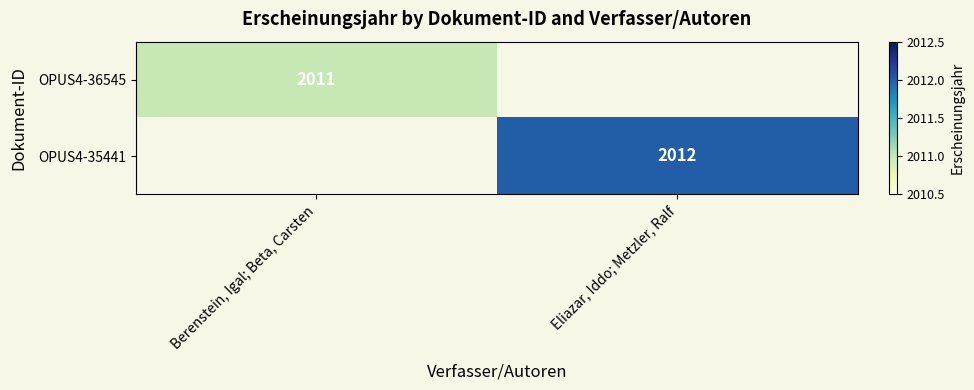

True or false: OPUS4-35441 has a value of 909 at Eliazar, Iddo; Metzler, Ralf.

False